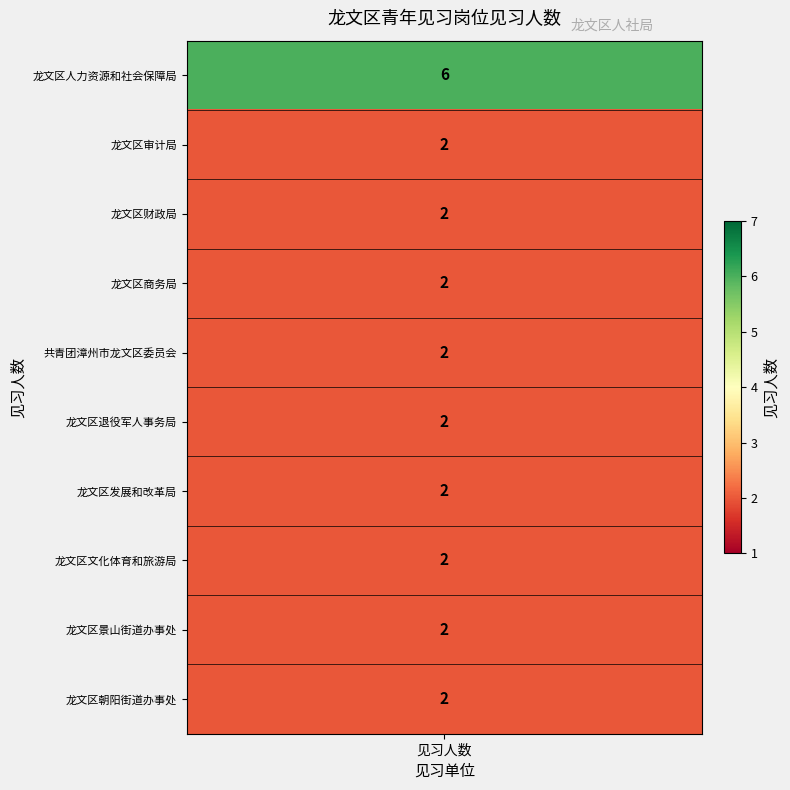

The value at counts is 3. True or false?

False